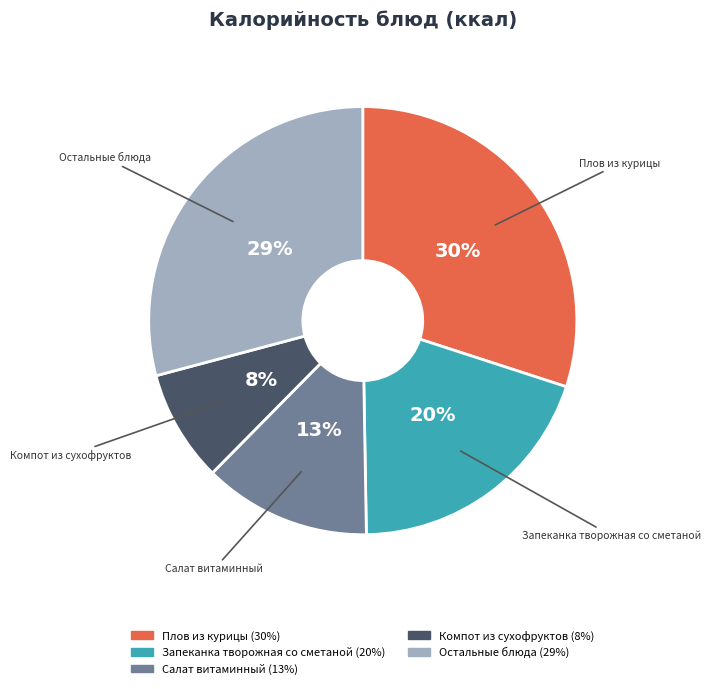

To the nearest percent, what is the difference between the largest and smallest slice percentages?

22%